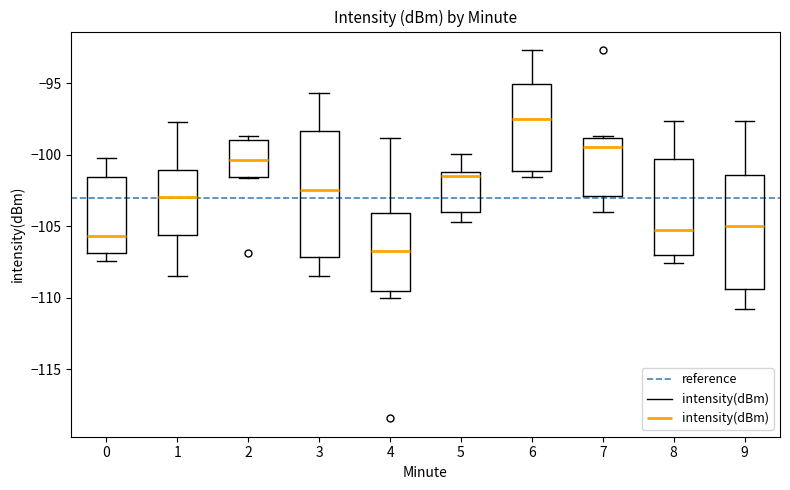

Reading left to right, transcribe this box plot: for each box, give where its median line is, the range the box spans, and where its two whiskers end, as read against the y-axis. The values are not printed on the chart, so give them approximately, as read against the axis.

0: median -105.5, box -107.0 to -101.5, whiskers -107.5 to -100.0
1: median -103.0, box -105.5 to -101.0, whiskers -108.5 to -97.5
2: median -100.5, box -101.5 to -99.0, whiskers -101.5 to -98.5
3: median -102.5, box -107.0 to -98.5, whiskers -108.5 to -95.5
4: median -106.5, box -109.5 to -104.0, whiskers -110.0 to -99.0
5: median -101.5, box -104.0 to -101.0, whiskers -104.5 to -100.0
6: median -97.5, box -101.0 to -95.0, whiskers -101.5 to -92.5
7: median -99.5, box -103.0 to -99.0, whiskers -104.0 to -98.5
8: median -105.5, box -107.0 to -100.5, whiskers -107.5 to -97.5
9: median -105.0, box -109.5 to -101.5, whiskers -111.0 to -97.5